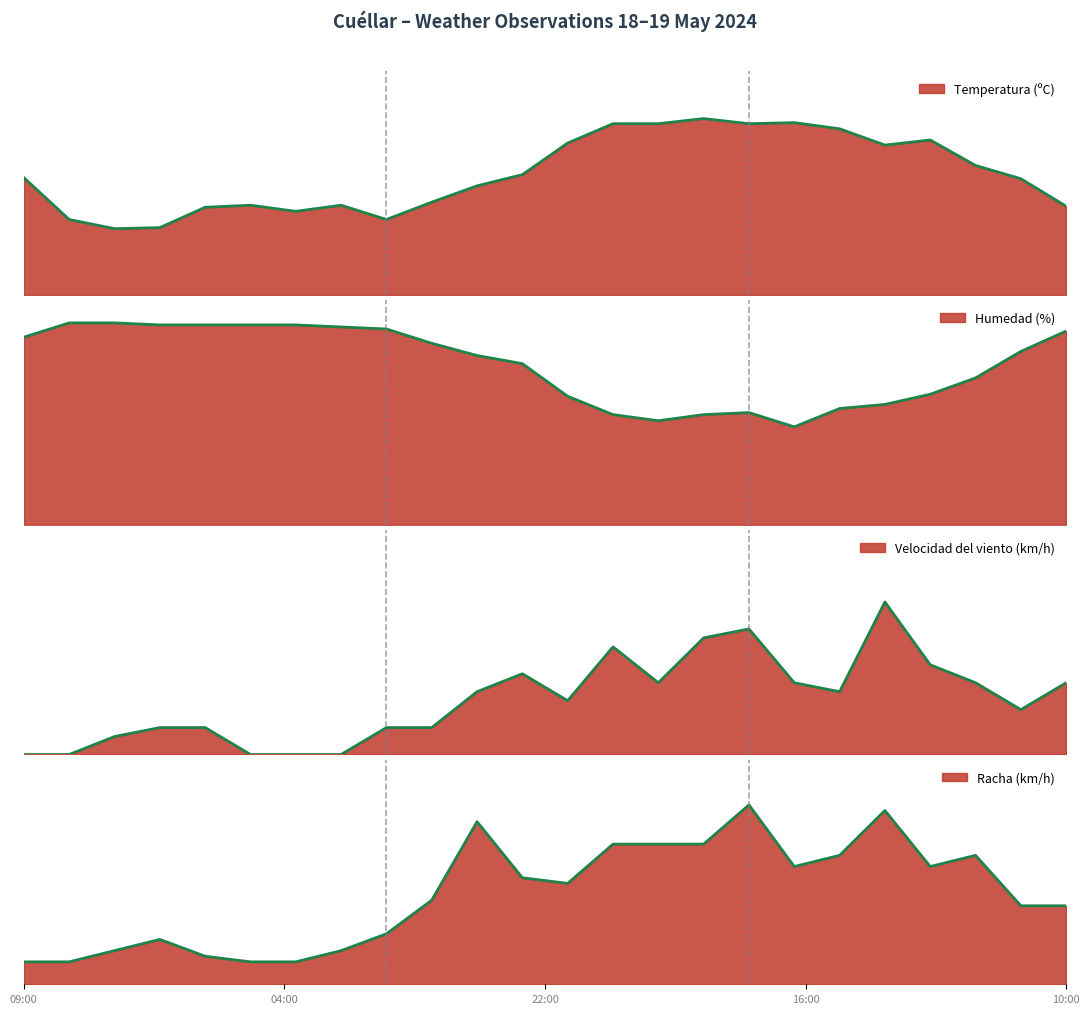

Does the chart have visible grid lines?

No